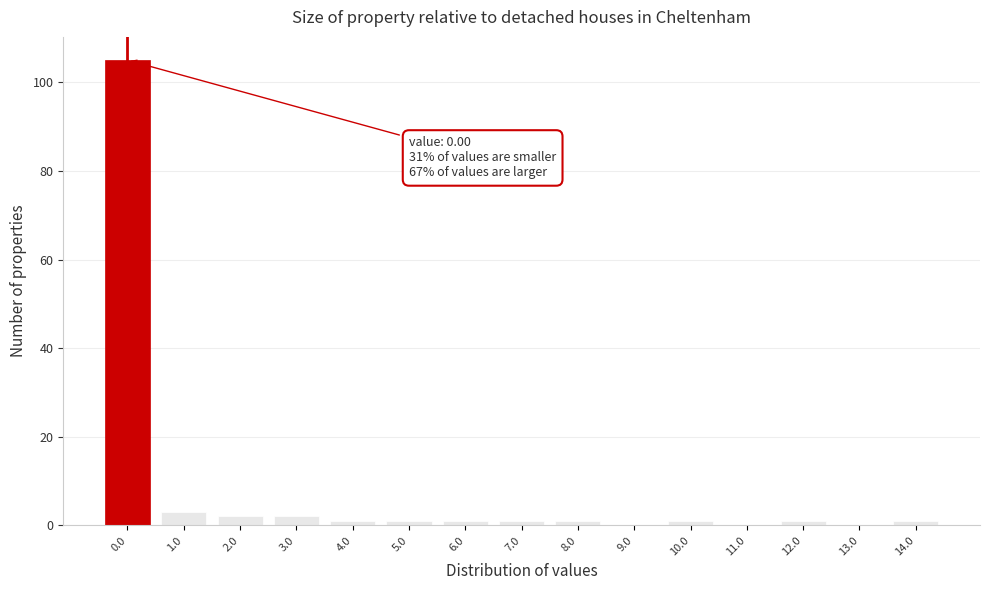

Reading right to left, transcribe all the data shown in this chart.

14.0=1	13.0=0	12.0=1	11.0=0	10.0=1	9.0=0	8.0=1	7.0=1	6.0=1	5.0=1	4.0=1	3.0=2	2.0=2	1.0=3	0.0=105